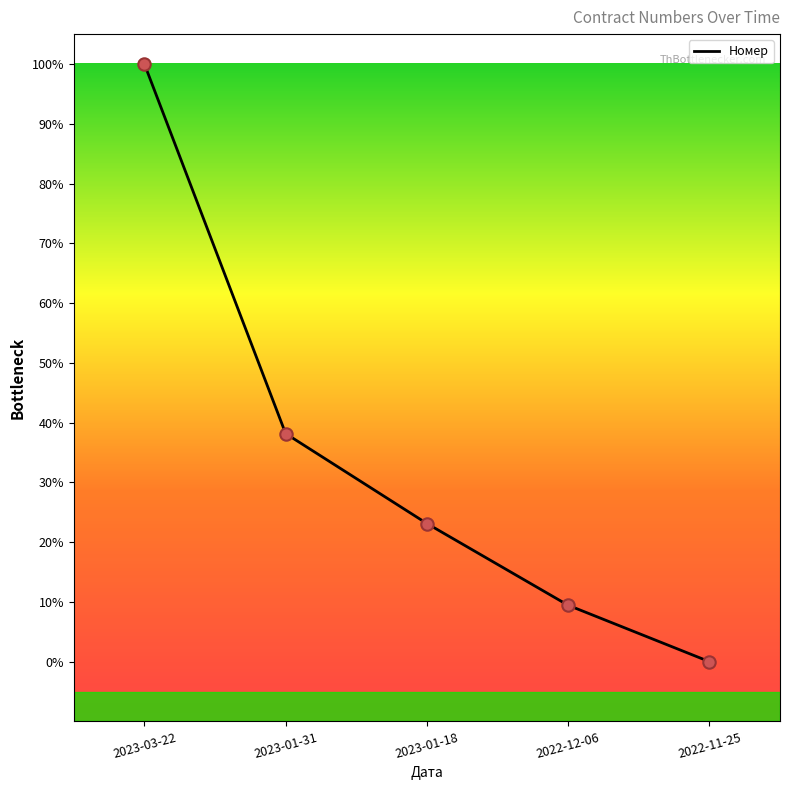

What is the ratio of the value at 2022-12-06 to the value at 2023-03-22?

0.1